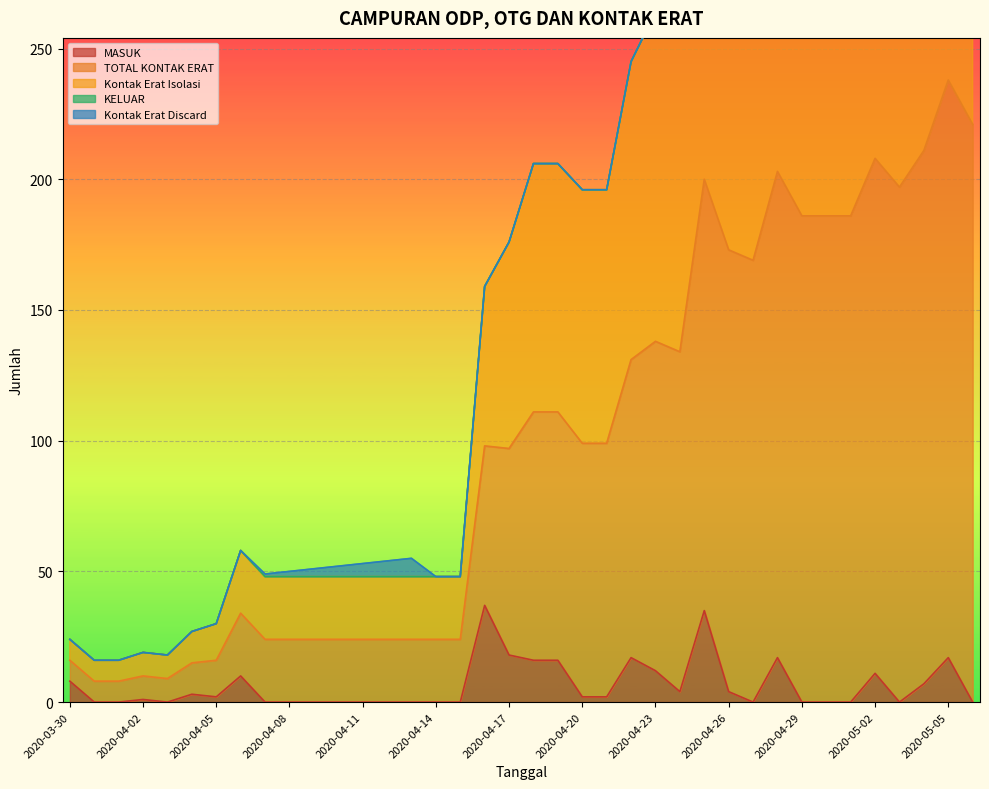

Which category has the lowest value across all series?

2020-03-31